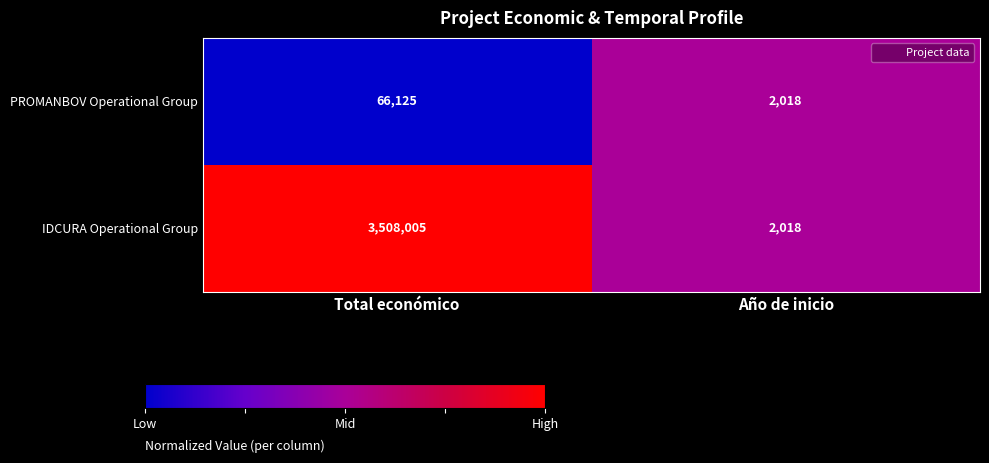

Which category has the lowest value across all series?

Año de inicio